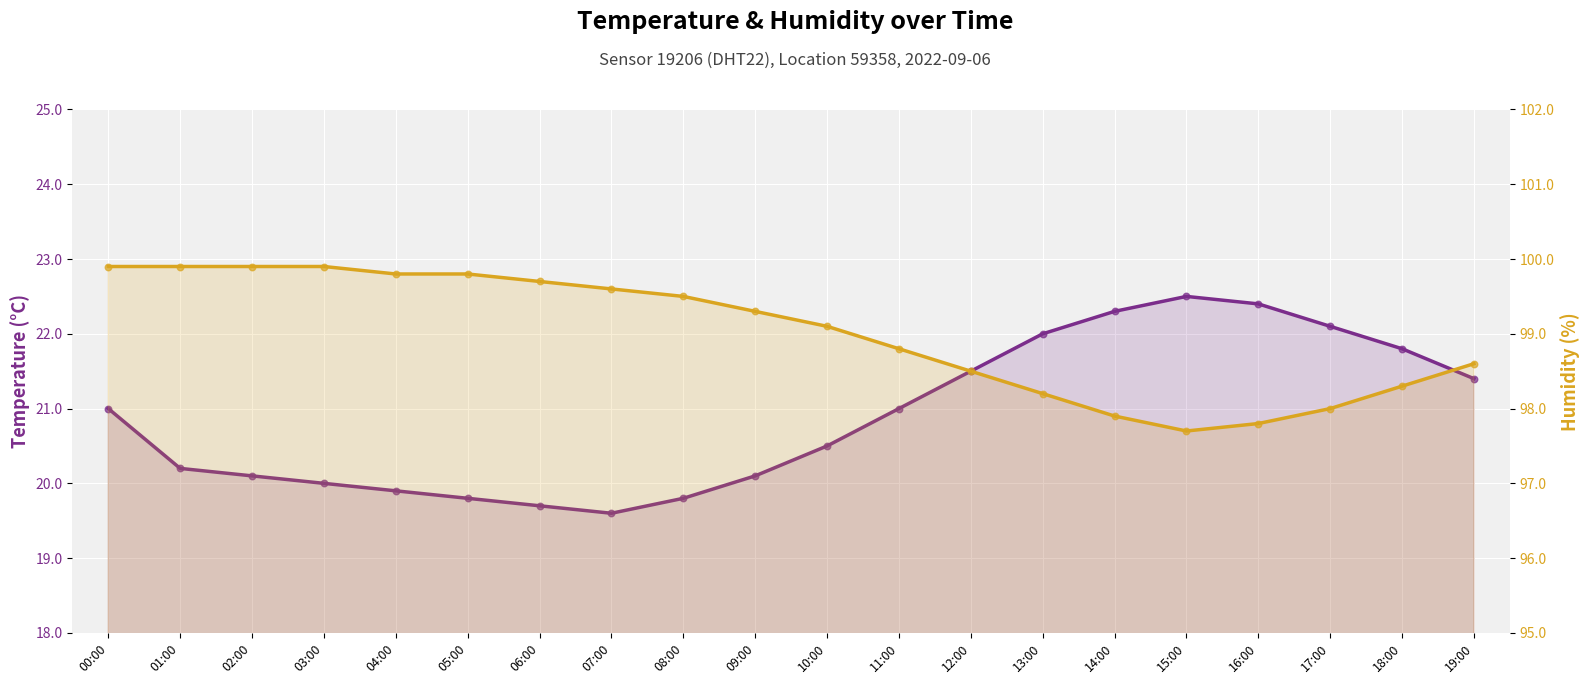

Which series contains the lowest Y value?

Temperature (°C)